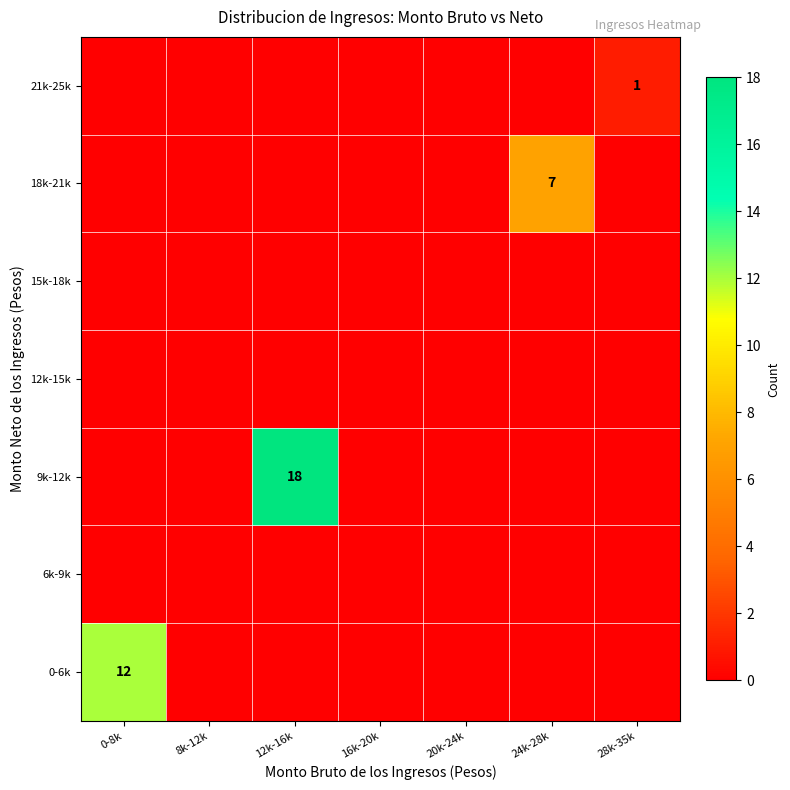

How many data points does each series have?

7